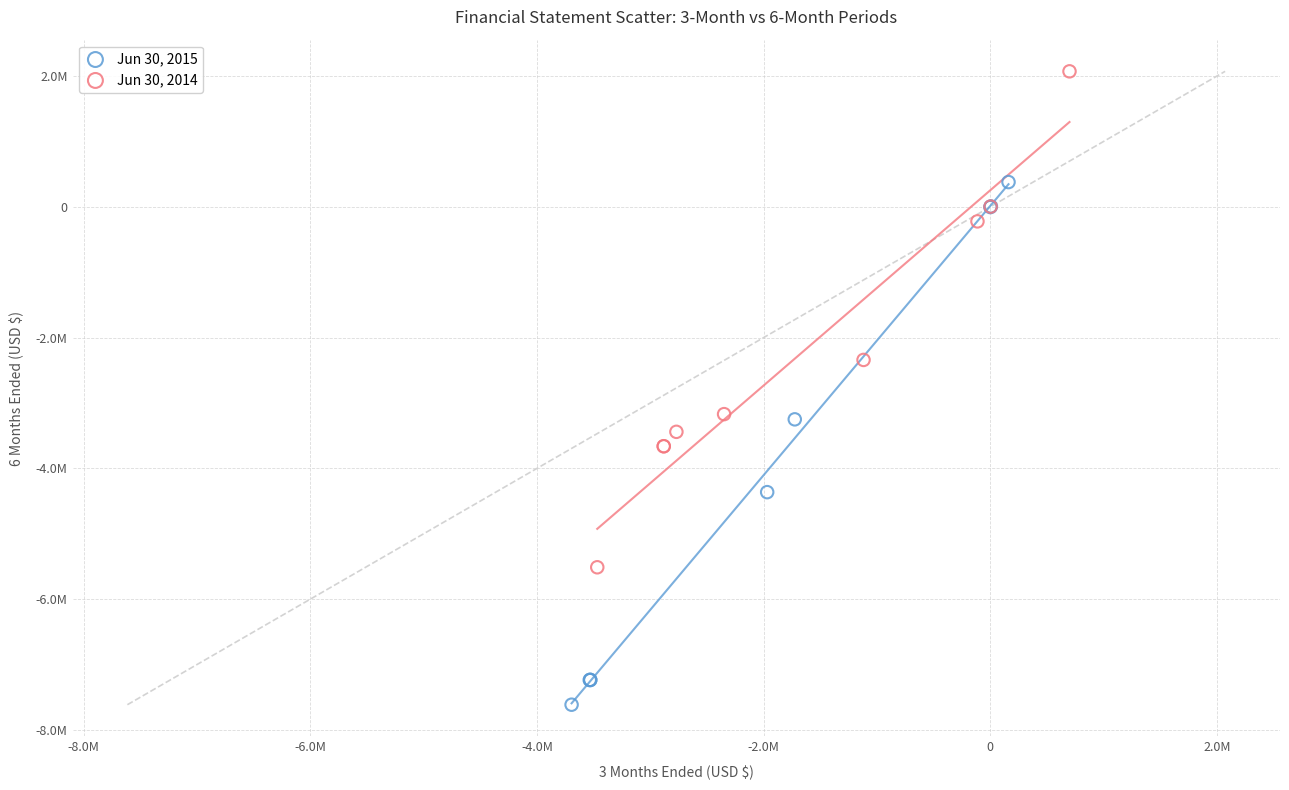

Which series has the largest Y range (max minus min)?

Jun 30, 2015